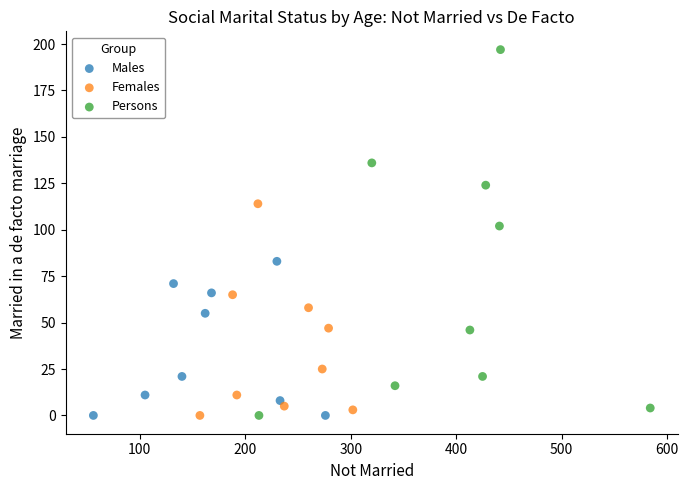

Which series reaches the maximum Y coordinate?

Persons